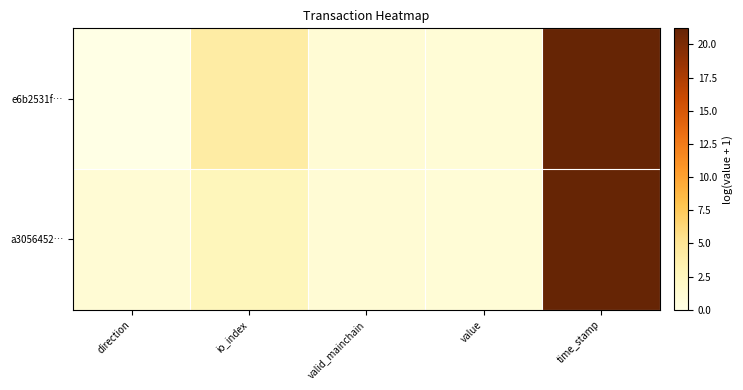

At how many categories does at least one series exceed 20?

1